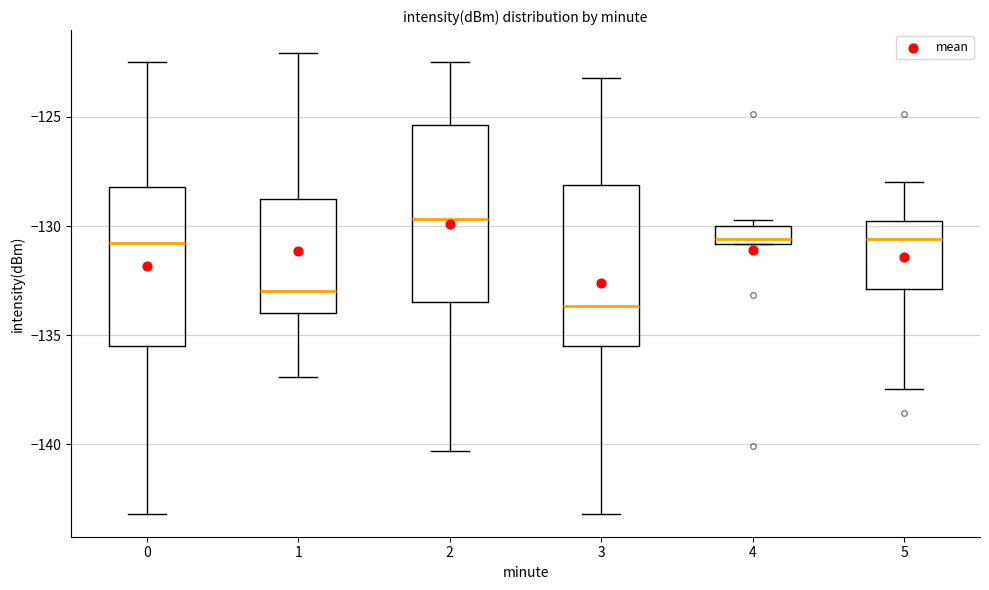

Reading left to right, transcribe this box plot: for each box, give where its median line is, the range the box spans, and where its two whiskers end, as read against the y-axis. The values are not printed on the chart, so give them approximately, as read against the axis.

0: median -131.0, box -135.5 to -128.0, whiskers -143.0 to -122.5
1: median -133.0, box -134.0 to -128.5, whiskers -137.0 to -122.0
2: median -129.5, box -133.5 to -125.5, whiskers -140.5 to -122.5
3: median -133.5, box -135.5 to -128.0, whiskers -143.0 to -123.0
4: median -130.5, box -131.0 to -130.0, whiskers -131.0 to -129.5
5: median -130.5, box -133.0 to -130.0, whiskers -137.5 to -128.0